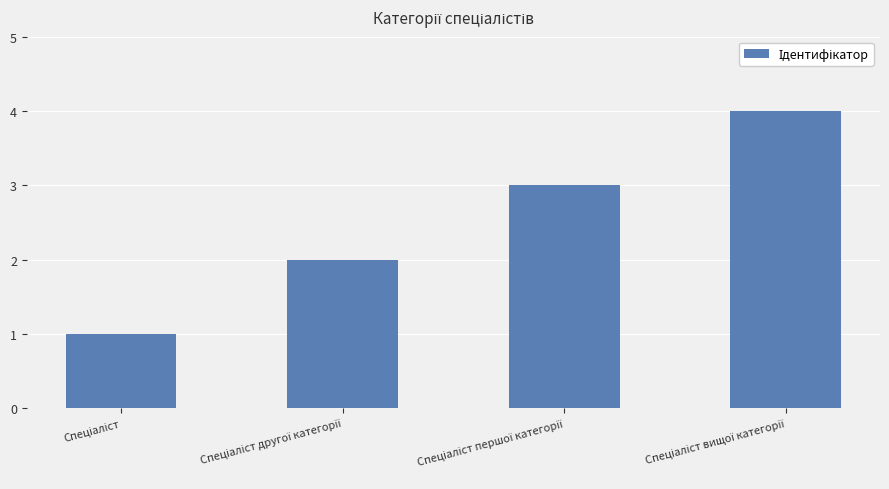

What is the difference between the maximum and minimum values?

3